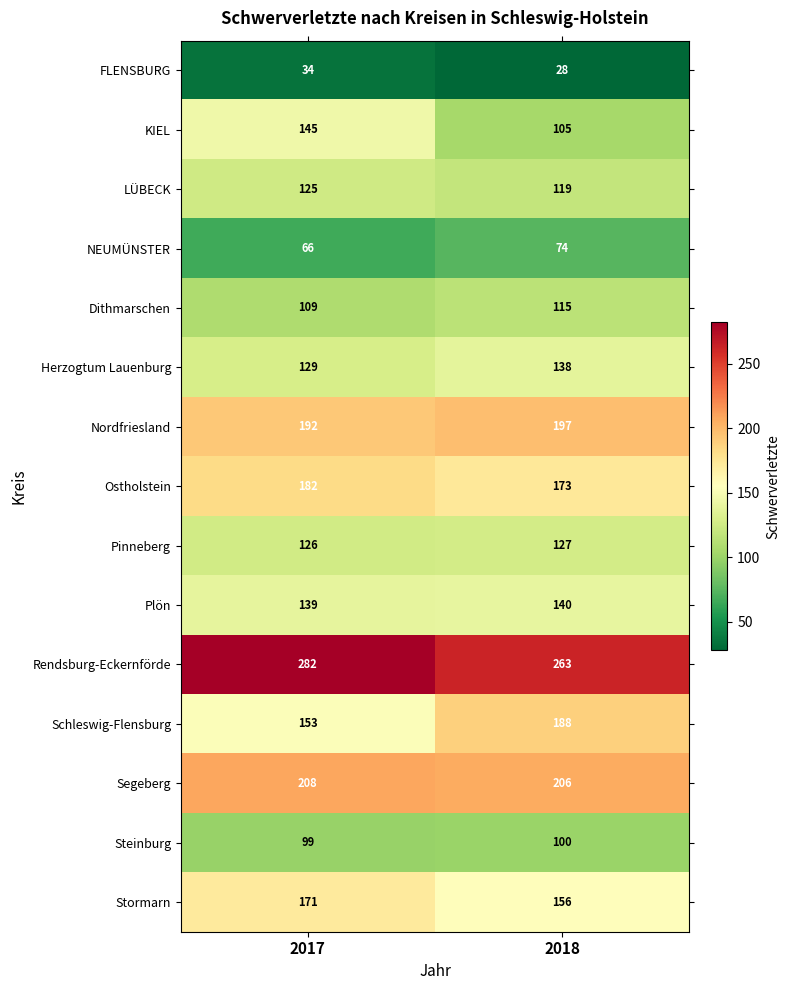

At which category is the sum across all series the highest?

2017